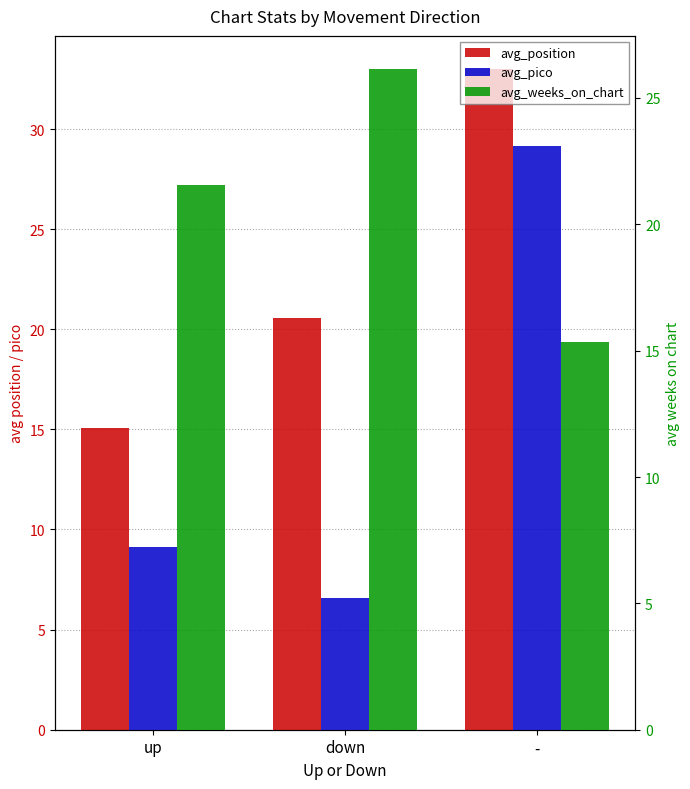

What is the spread (max minus min) of values at down?

19.5